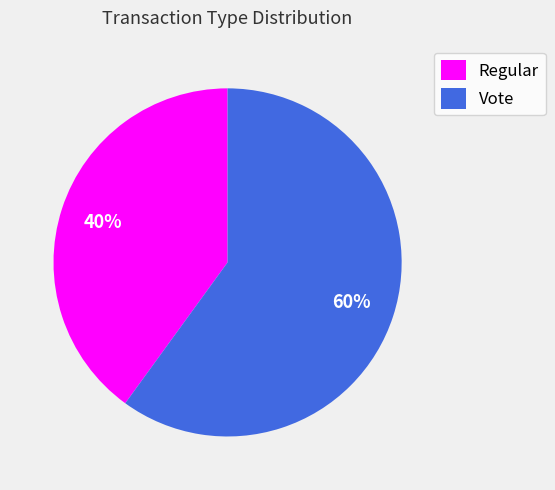

Which category has the biggest portion of the pie?

Vote